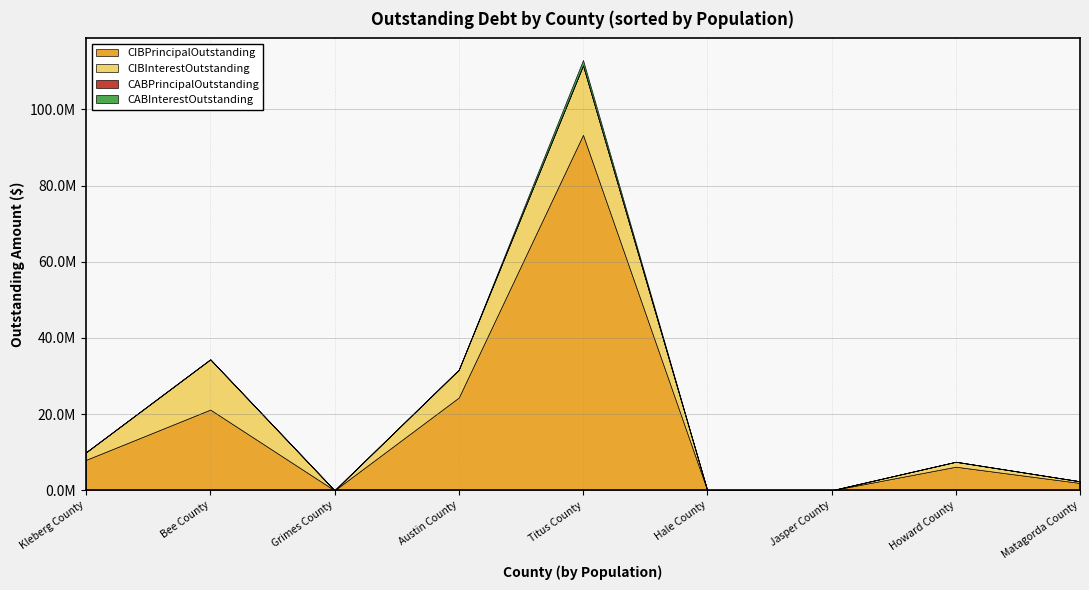

What are all the series names shown in the legend?

CIBPrincipalOutstanding, CIBInterestOutstanding, CABPrincipalOutstanding, CABInterestOutstanding